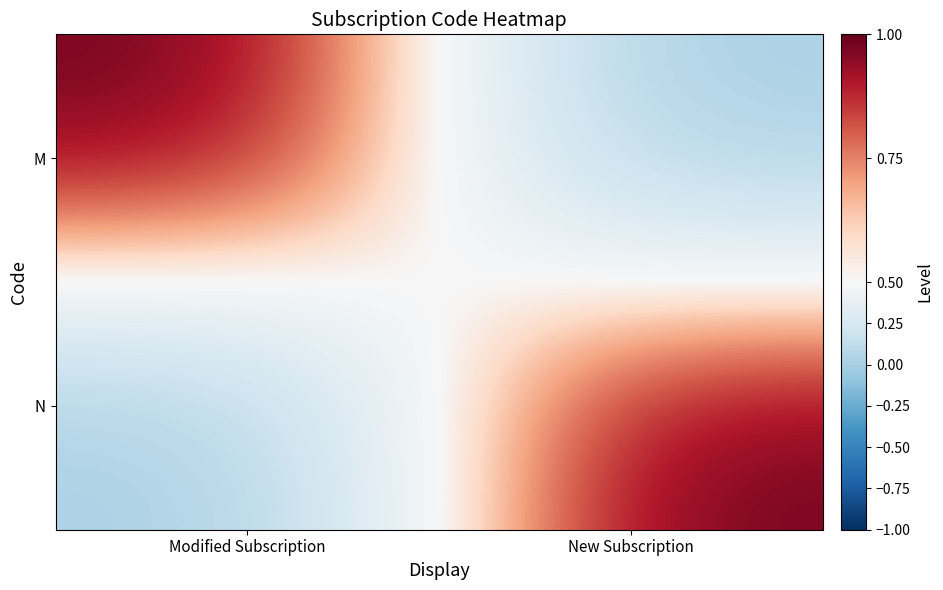

Which has a higher value, Modified Subscription or New Subscription?

Modified Subscription